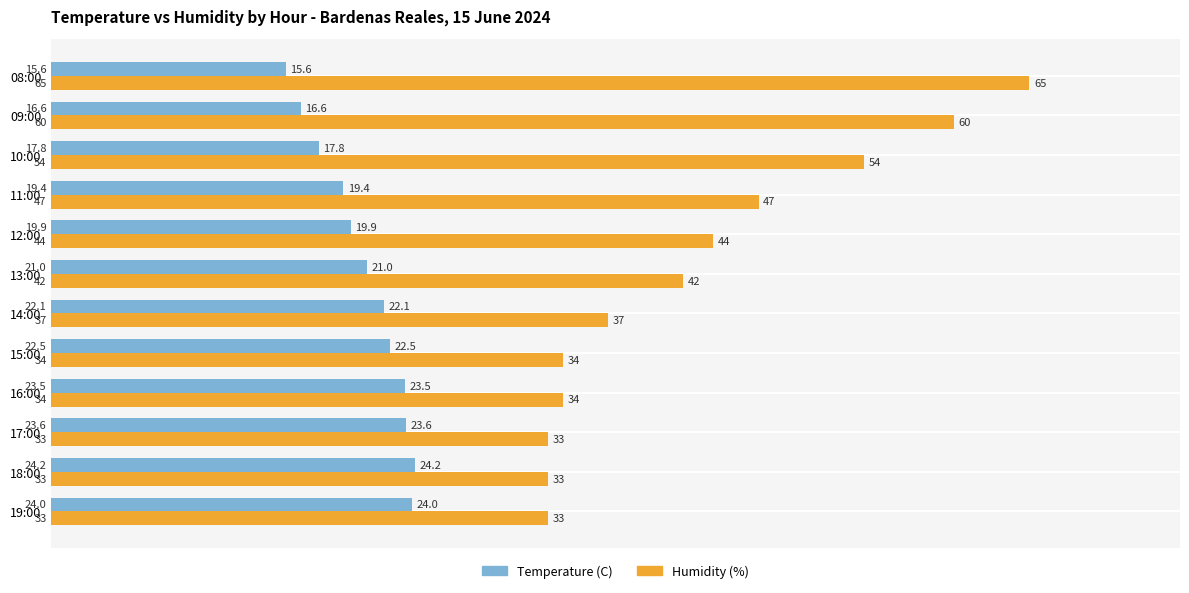

At which label does Temperature (C) reach its peak?

18:00